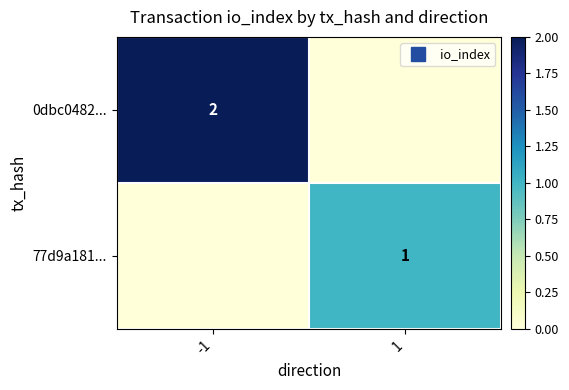

The value of 0dbc0482... at 1 is 1. True or false?

False